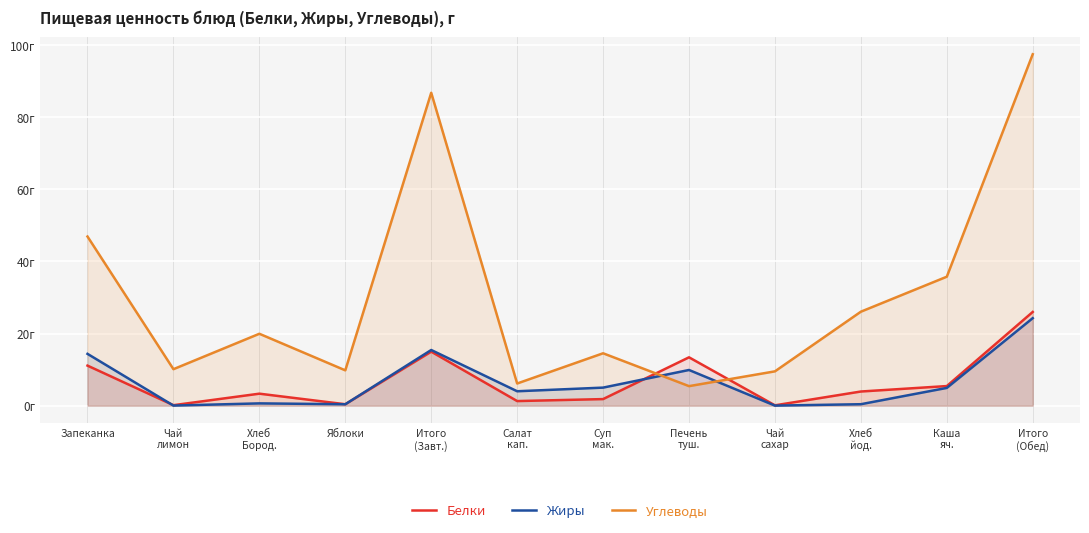

At how many categories does at least one series exceed 10?

9